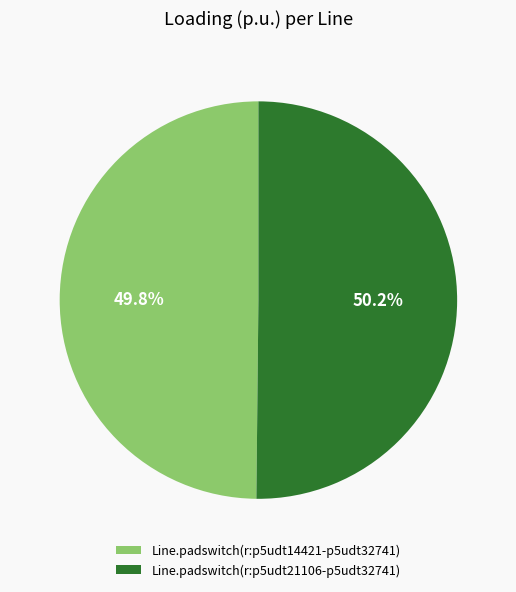

Is it true that Line.padswitch(r:p5udt14421-p5udt32741) is 50% of the pie?

True